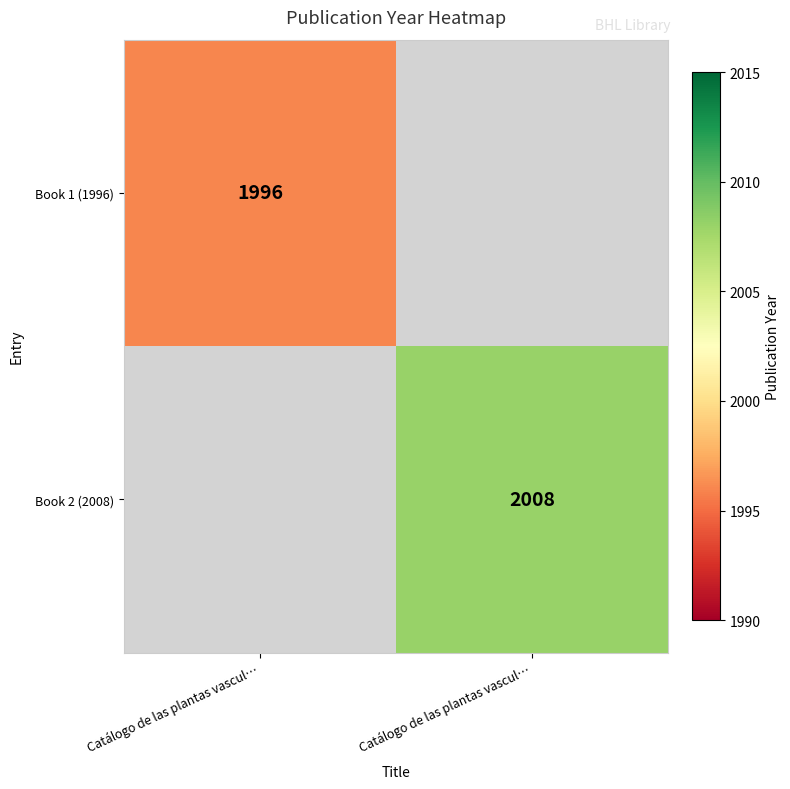

The Book 2 (2008) series shows 2008.0 at Catálogo de las plantas vascul…. True or false?

True